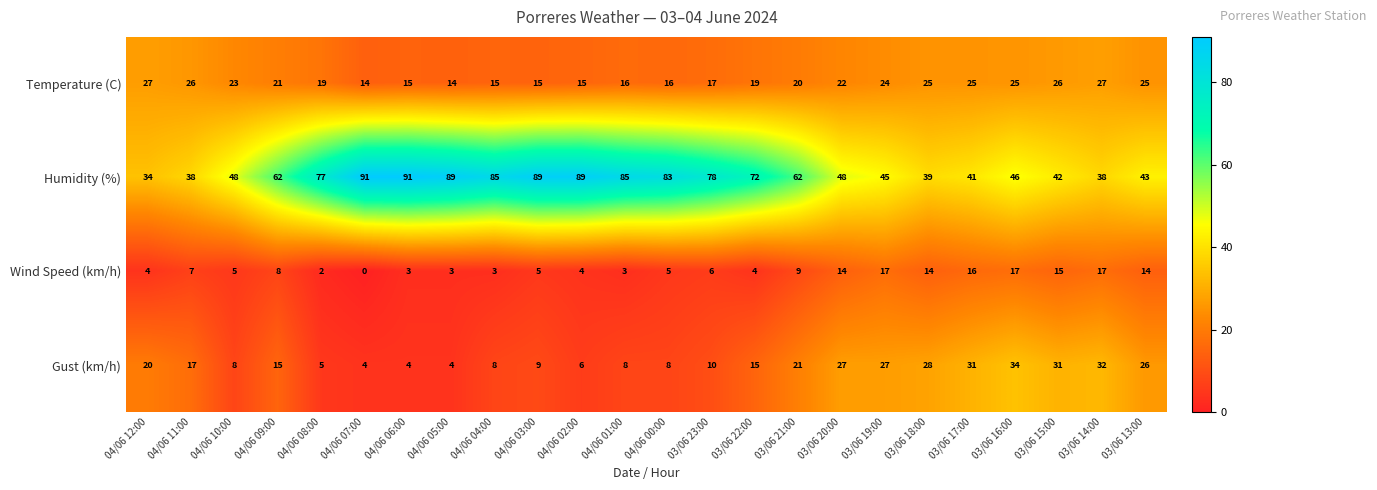

Where is Wind Speed (km/h) nearest to the value 8?

04/06 09:00